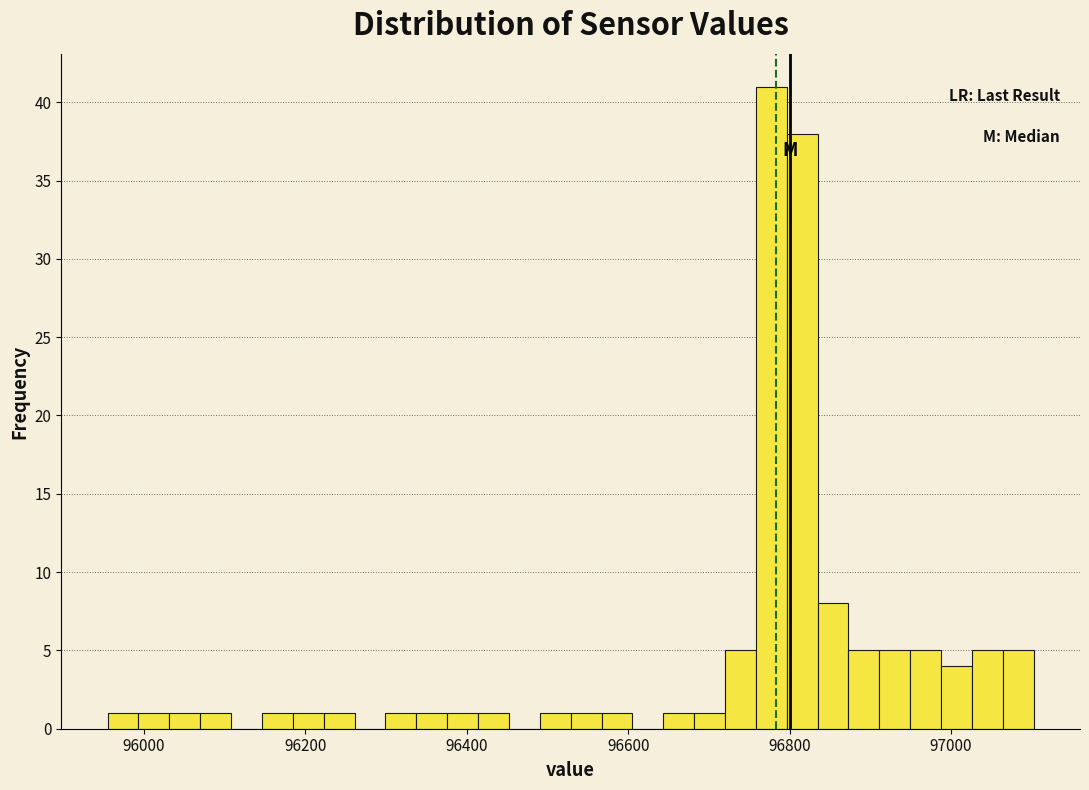

Around what value on the x-axis is the tallest bar? Give the approximate position of its centre, as read against the axis.

96780